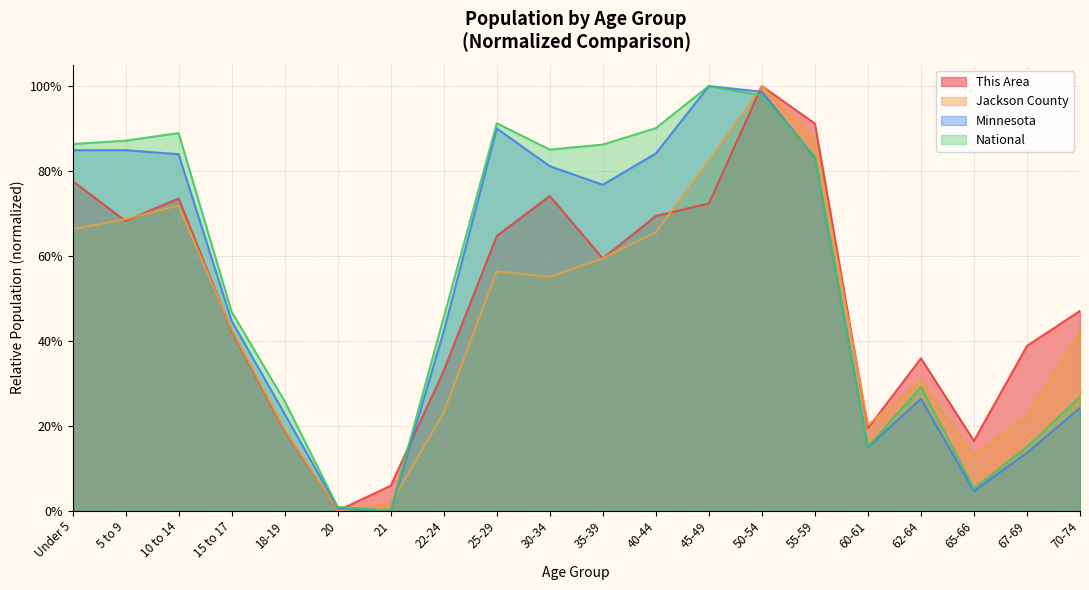

Rank the series by their maximum value, from lowest to highest.

This Area, Jackson County, Minnesota, National